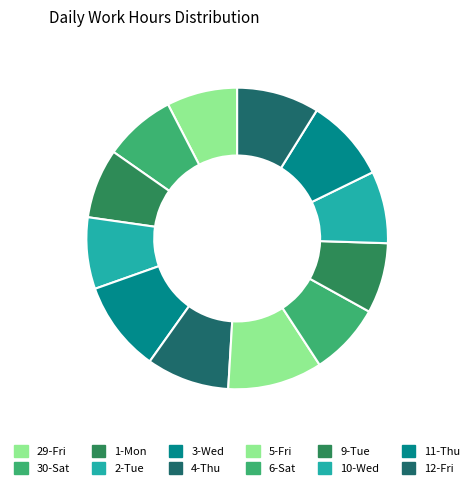

What percentage do 29-Fri and 2-Tue together represent?

15.2%